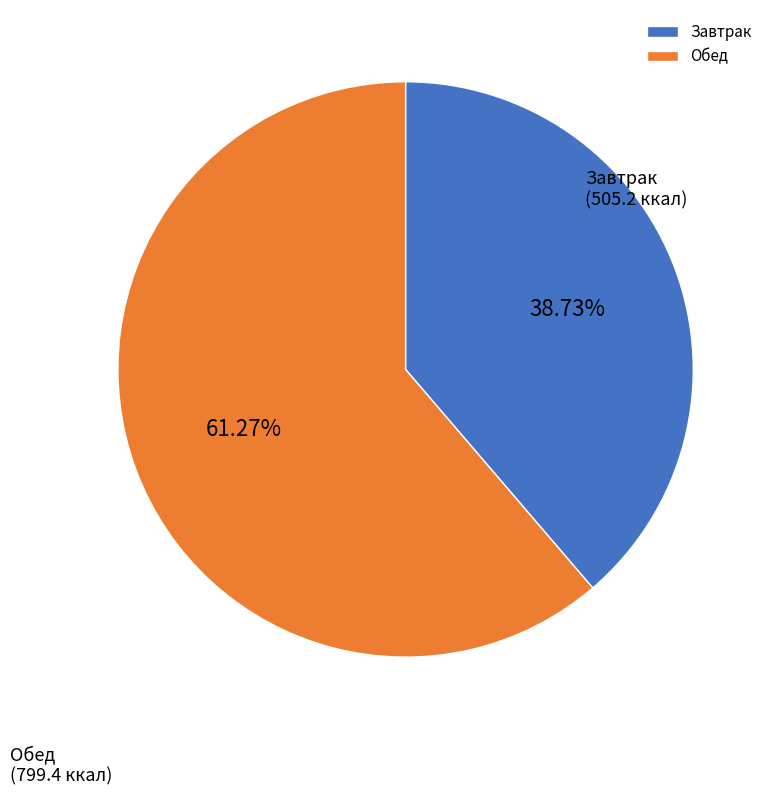

Which category has the biggest portion of the pie?

Обед